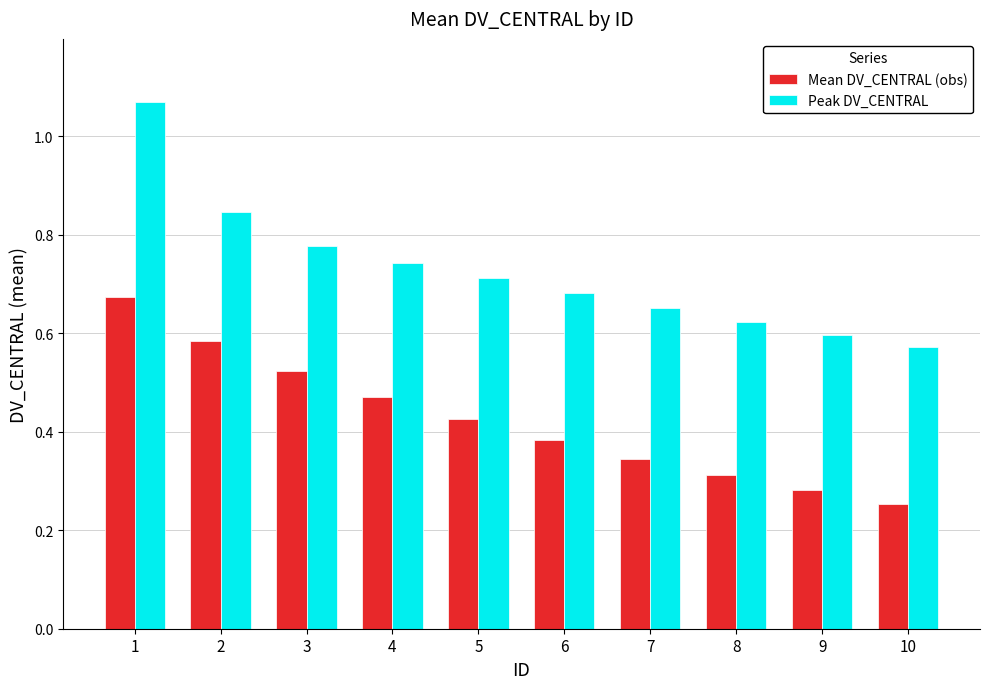

True or false: Peak DV_CENTRAL has a value of 0.6 at 9.

True